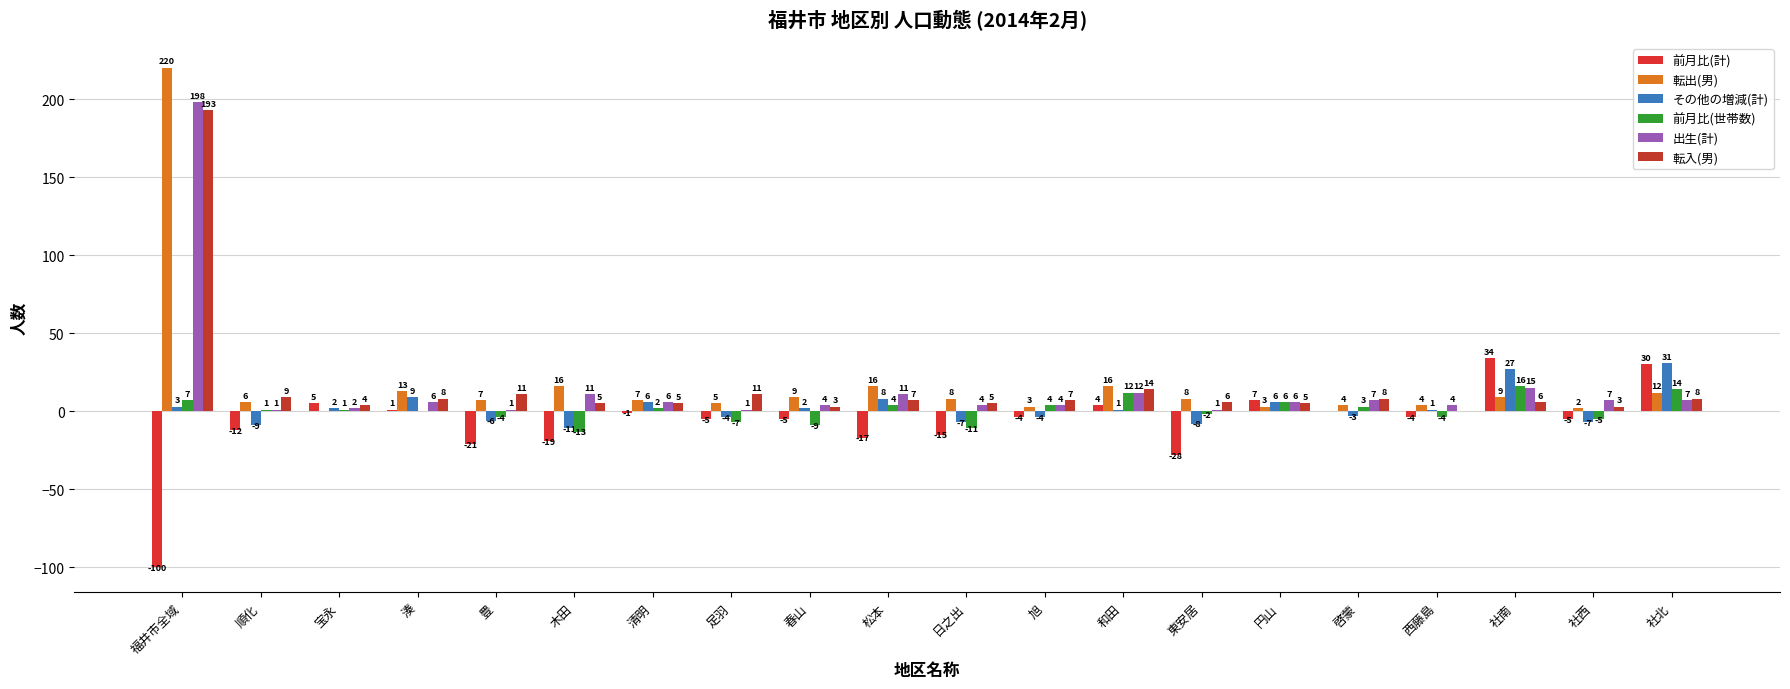

At which category is the sum across all series the highest?

福井市全域